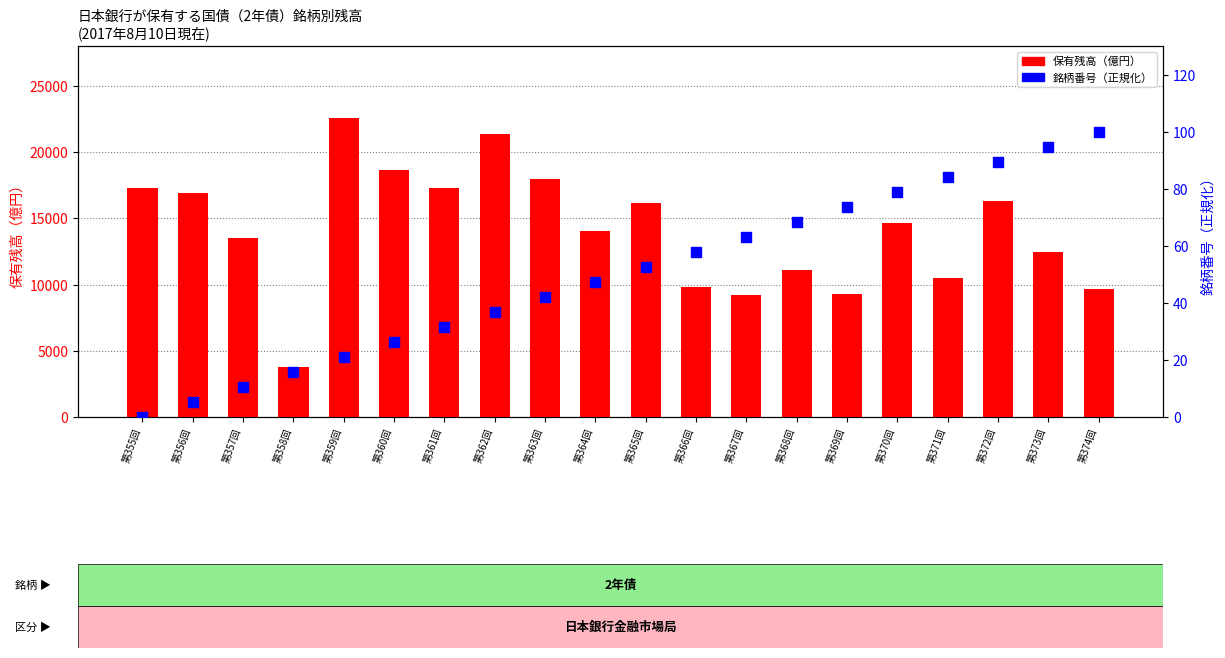

Which series contains the highest Y value?

保有残高（億円）